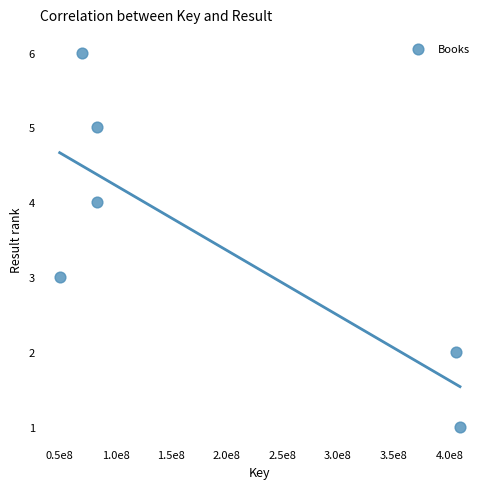

What is the average X value?

183702469